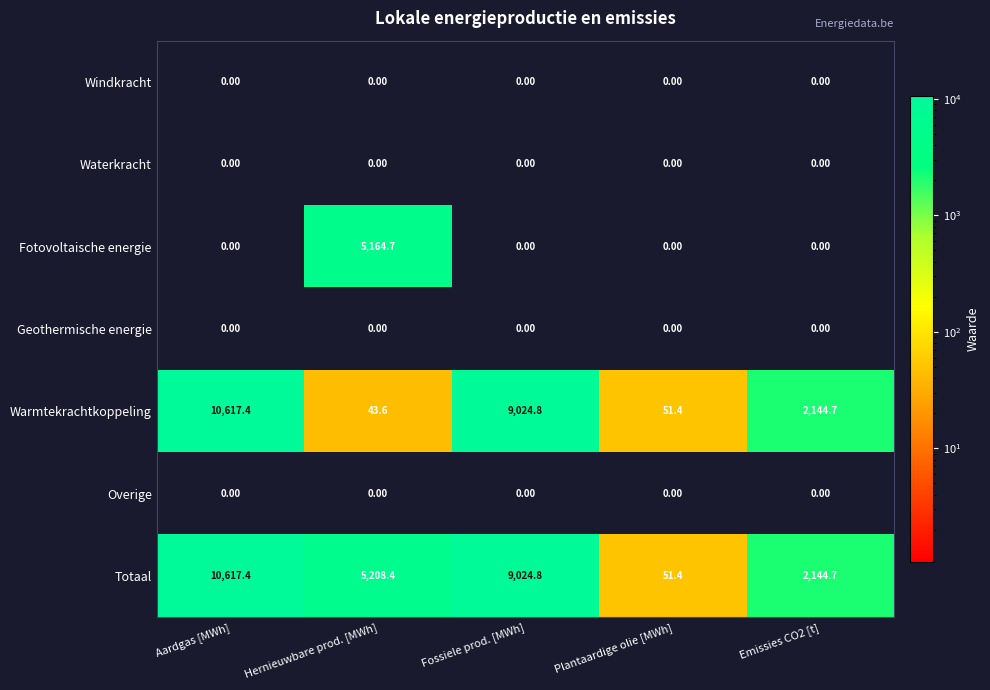

Which label corresponds to the largest value in the chart?

Aardgas [MWh]